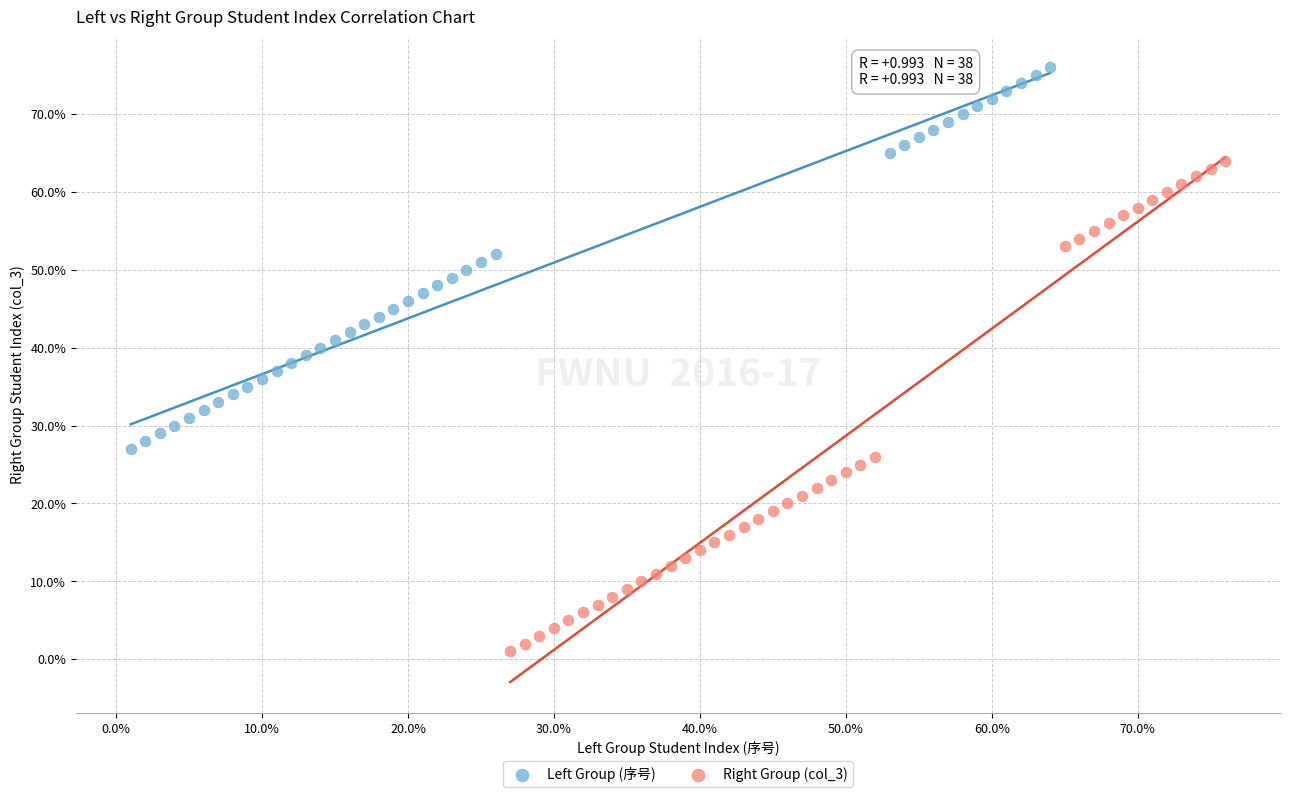

Which series has the largest Y range (max minus min)?

Right Group (col_3)